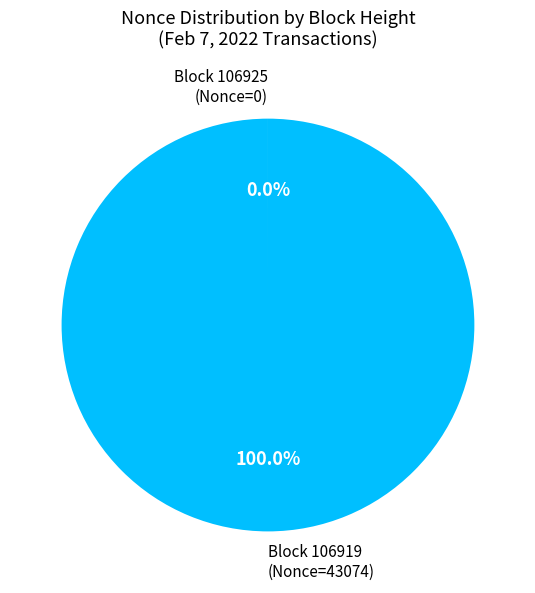

Is there a majority slice in this chart?

Yes